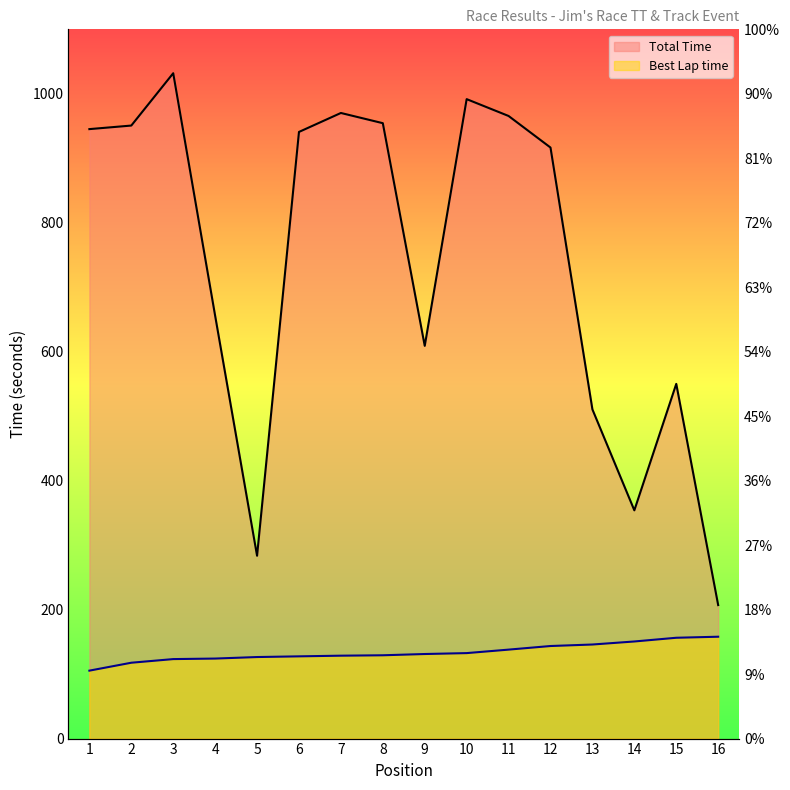

What is the sum of all Total Time values?

11837.7